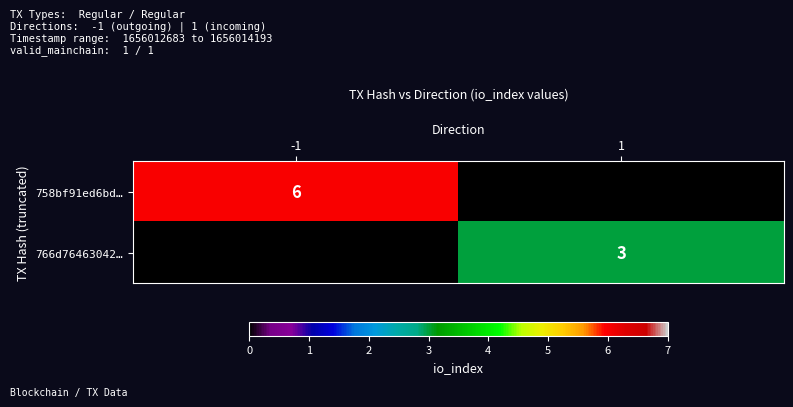

True or false: 766d76463042… has a value of 1 at 1.

False